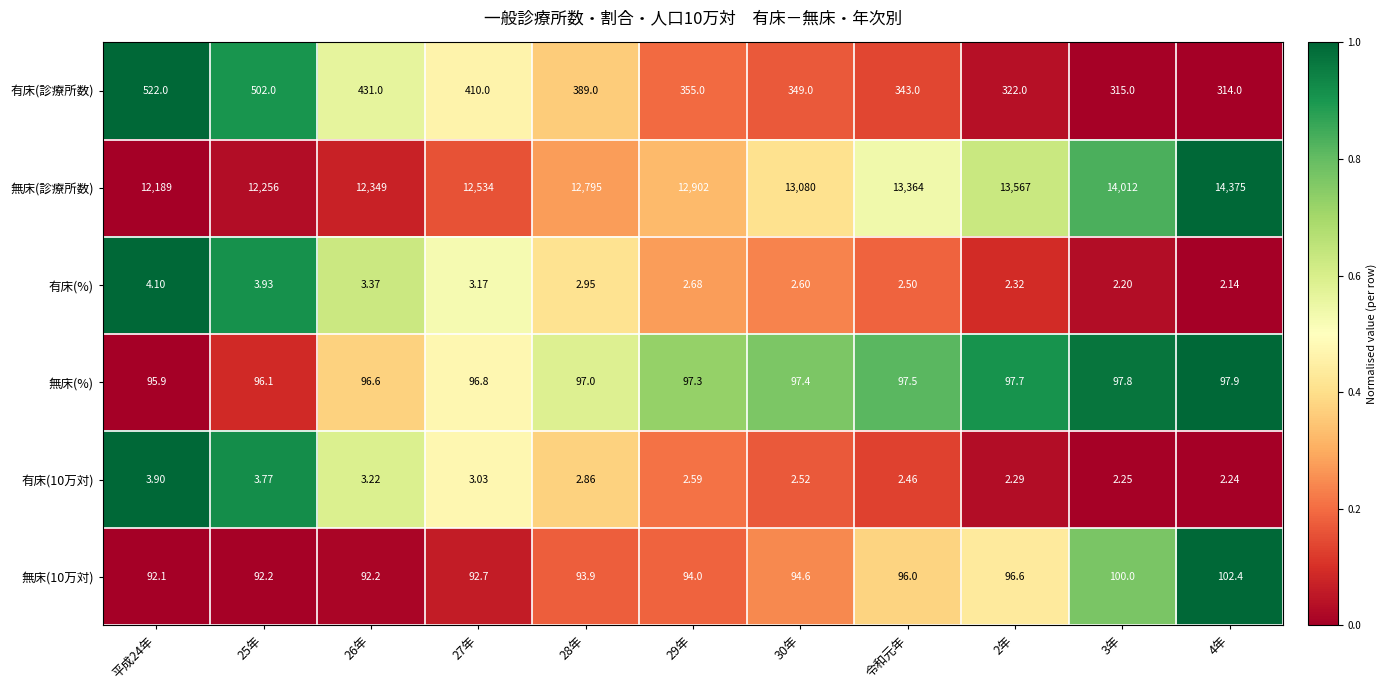

Between 25年 and 26年, which series saw the biggest shift?

無床(診療所数)